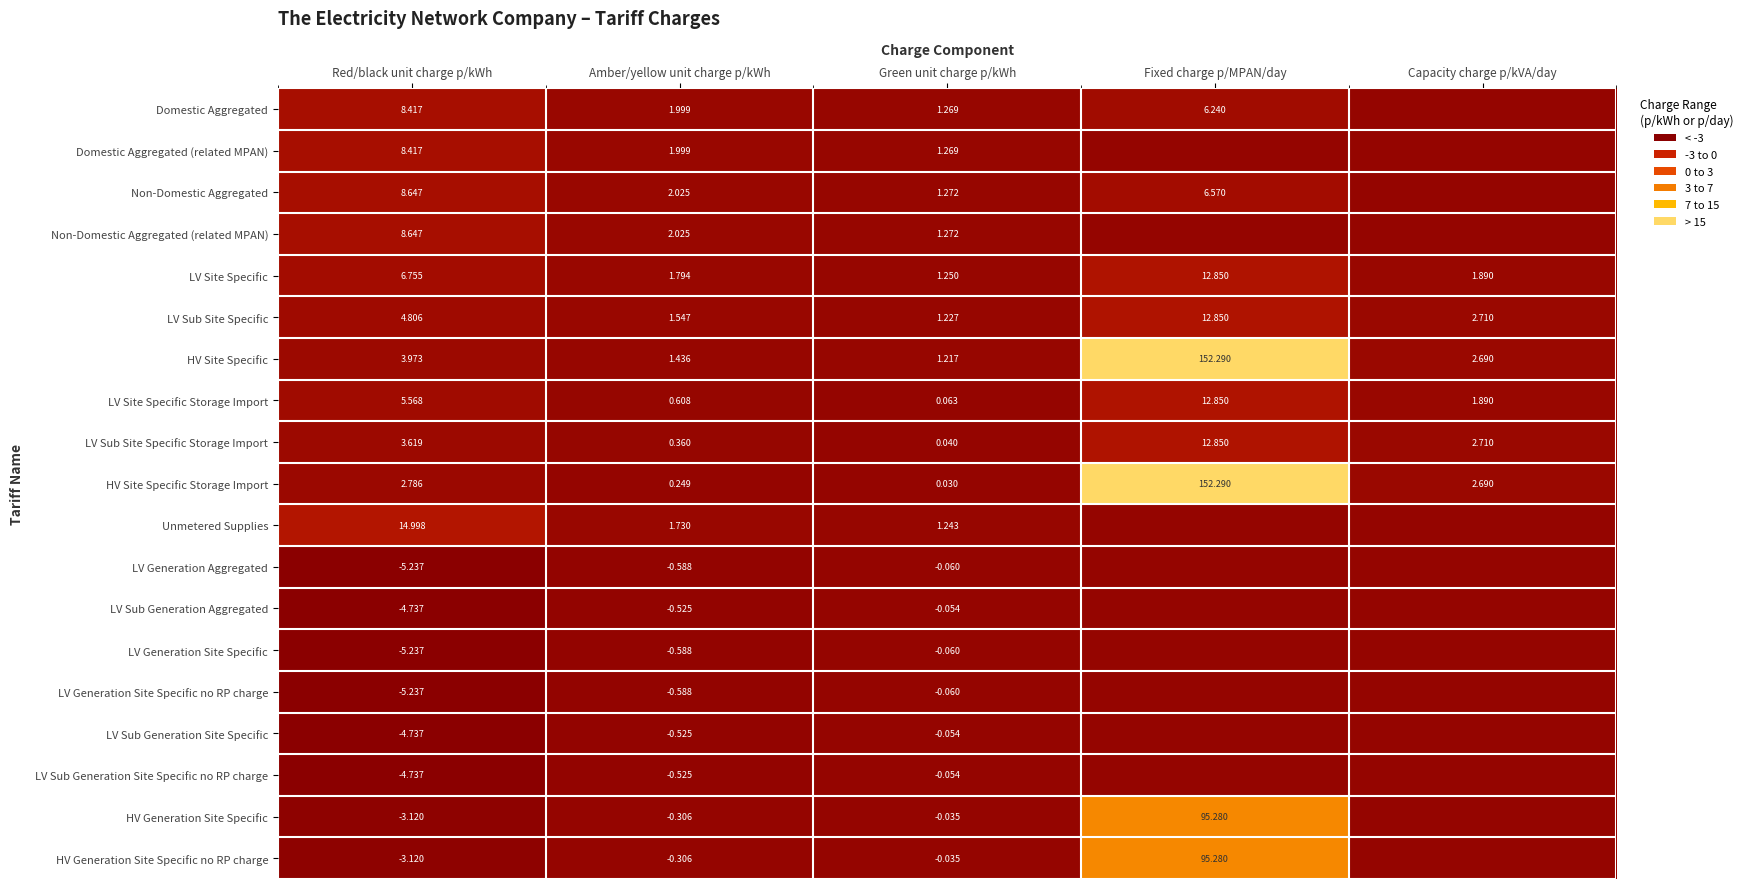

List the labels in order of LV Sub Site Specific Storage Import value, smallest first.

Green unit charge p/kWh, Amber/yellow unit charge p/kWh, Capacity charge p/kVA/day, Red/black unit charge p/kWh, Fixed charge p/MPAN/day